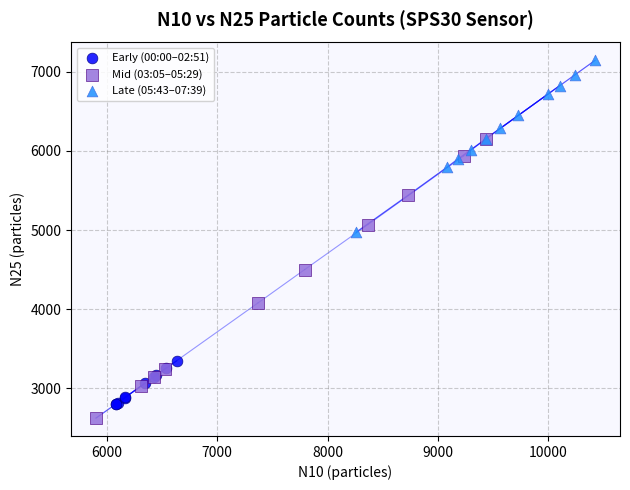

Which series has the largest Y range (max minus min)?

Mid (03:05–05:29)